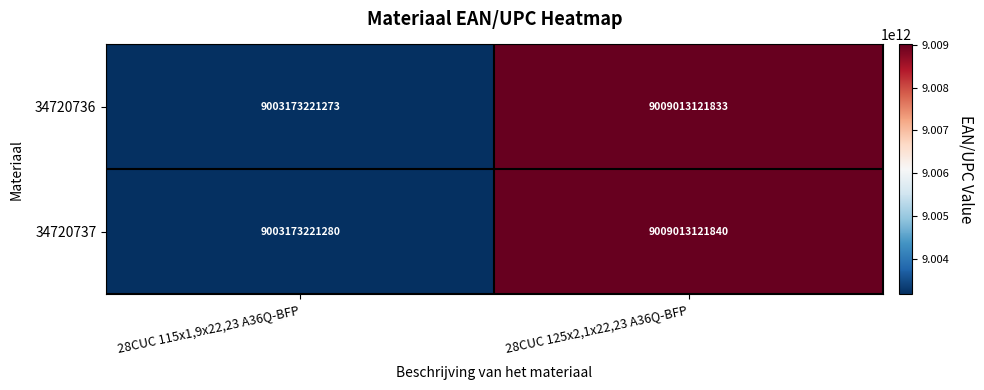

Reading left to right, transcribe all the data shown in this chart.

34720736: 9003173221273	9009013121833
34720737: 9003173221280	9009013121840